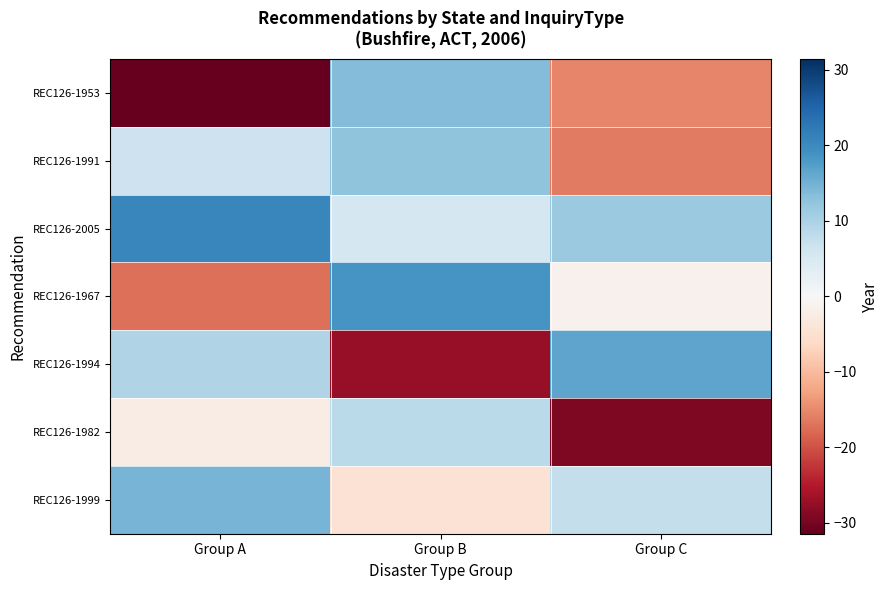

Which label corresponds to the largest value in the chart?

Group A